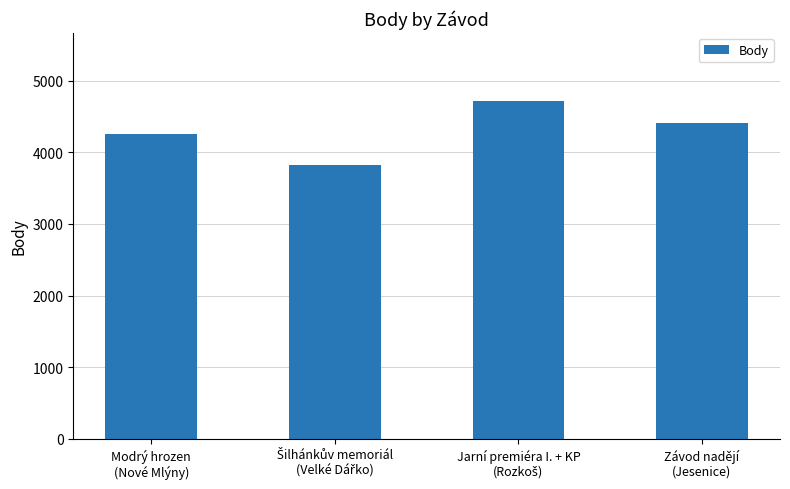

What is the difference between the maximum and minimum values?

896